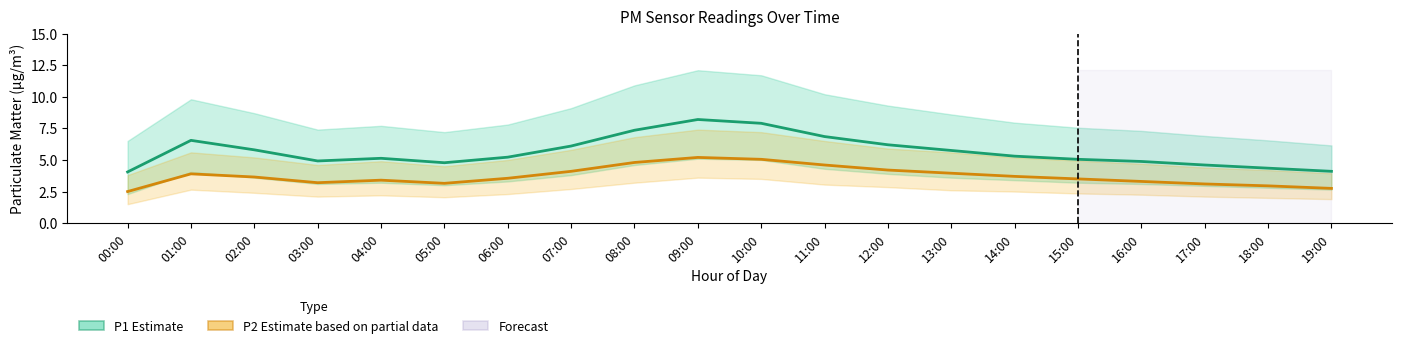

Is this an area chart (filled region under the line)?

No